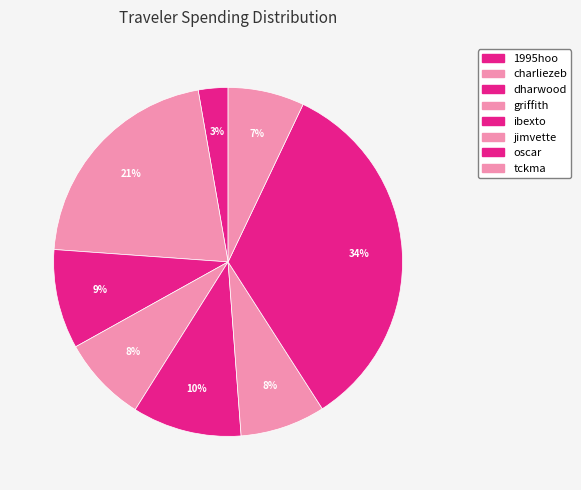

How many slices are in this pie chart?

8